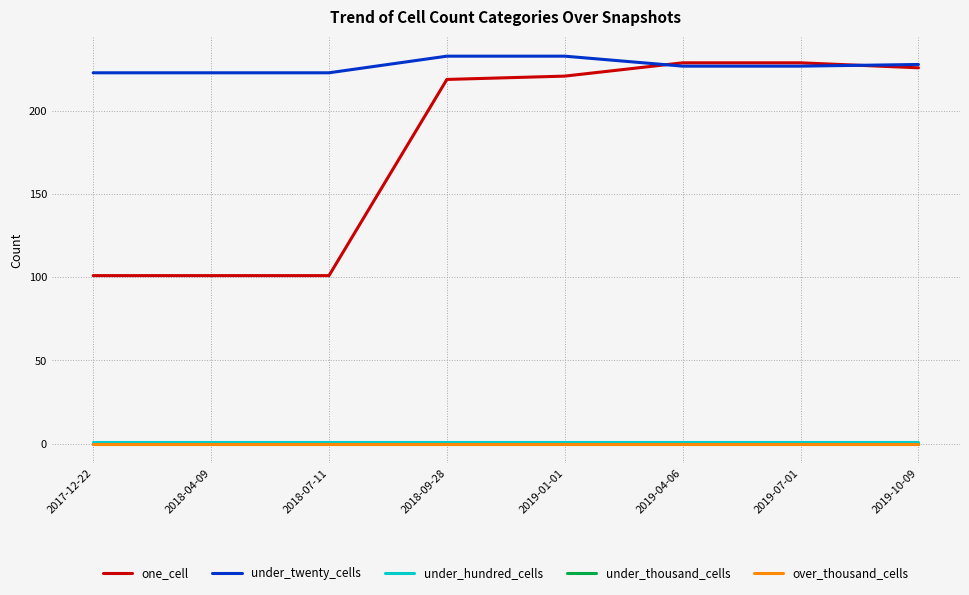

At which label does under_twenty_cells reach its peak?

2018-09-28